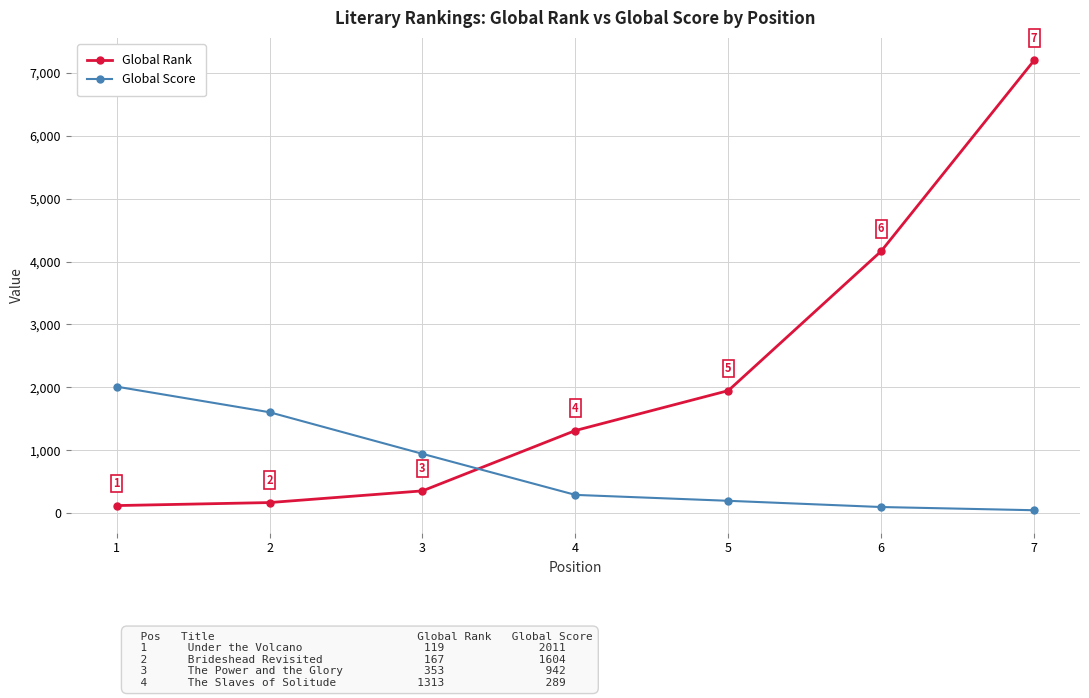

What is the value of the Global Rank point at the 1st from the left?

119